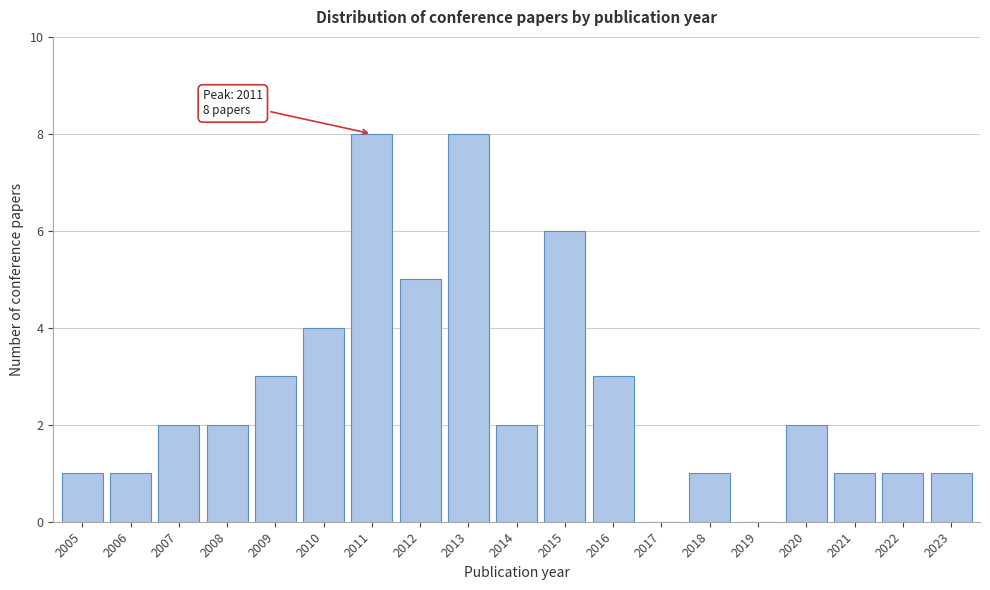

Reading right to left, extract all data points from this chart.

2023=1	2022=1	2021=1	2020=2	2019=0	2018=1	2017=0	2016=3	2015=6	2014=2	2013=8	2012=5	2011=8	2010=4	2009=3	2008=2	2007=2	2006=1	2005=1